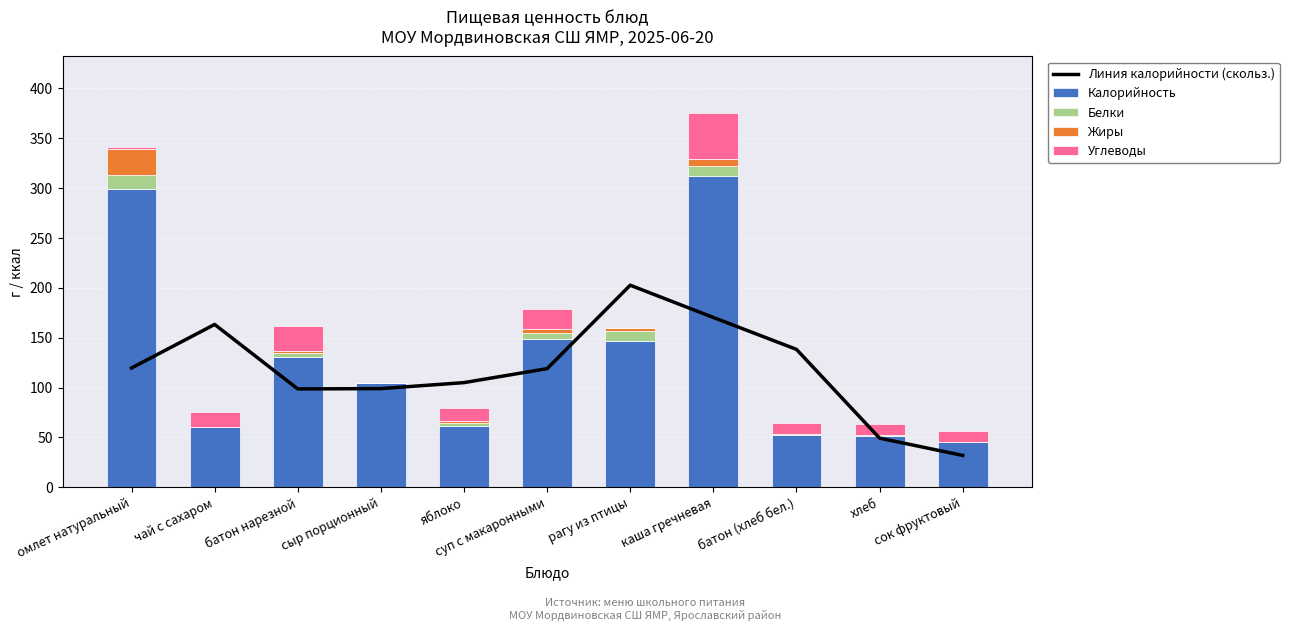

The Углеводы series shows 5.3 at хлеб. True or false?

False